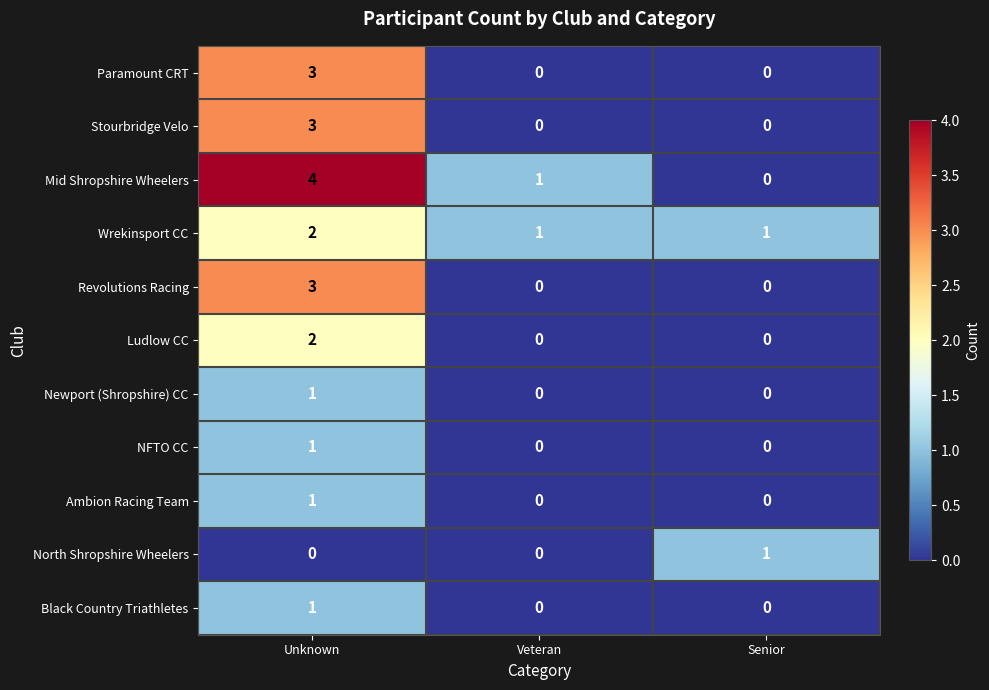

Which series changed the most between Unknown and Senior?

Mid Shropshire Wheelers